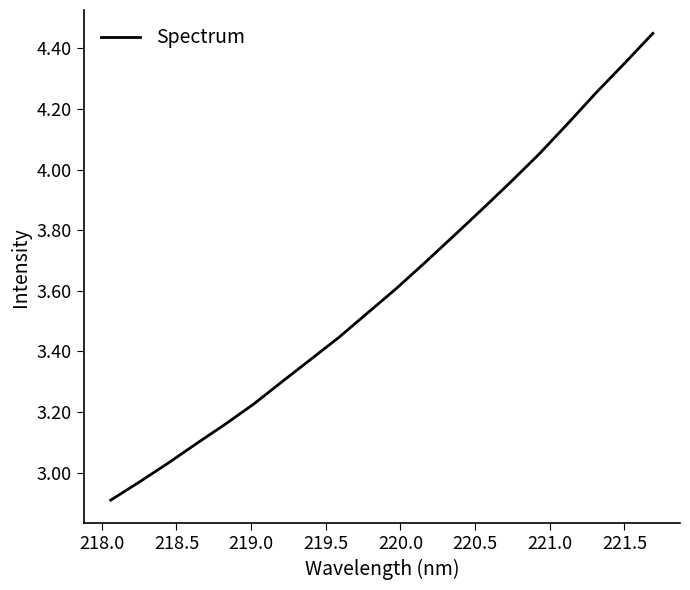

What is the difference between the maximum and minimum values?

1.5